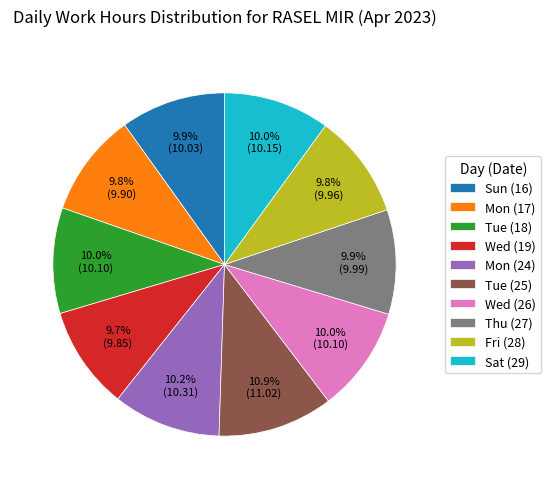

What is the largest slice in the pie chart?

Tue (25)